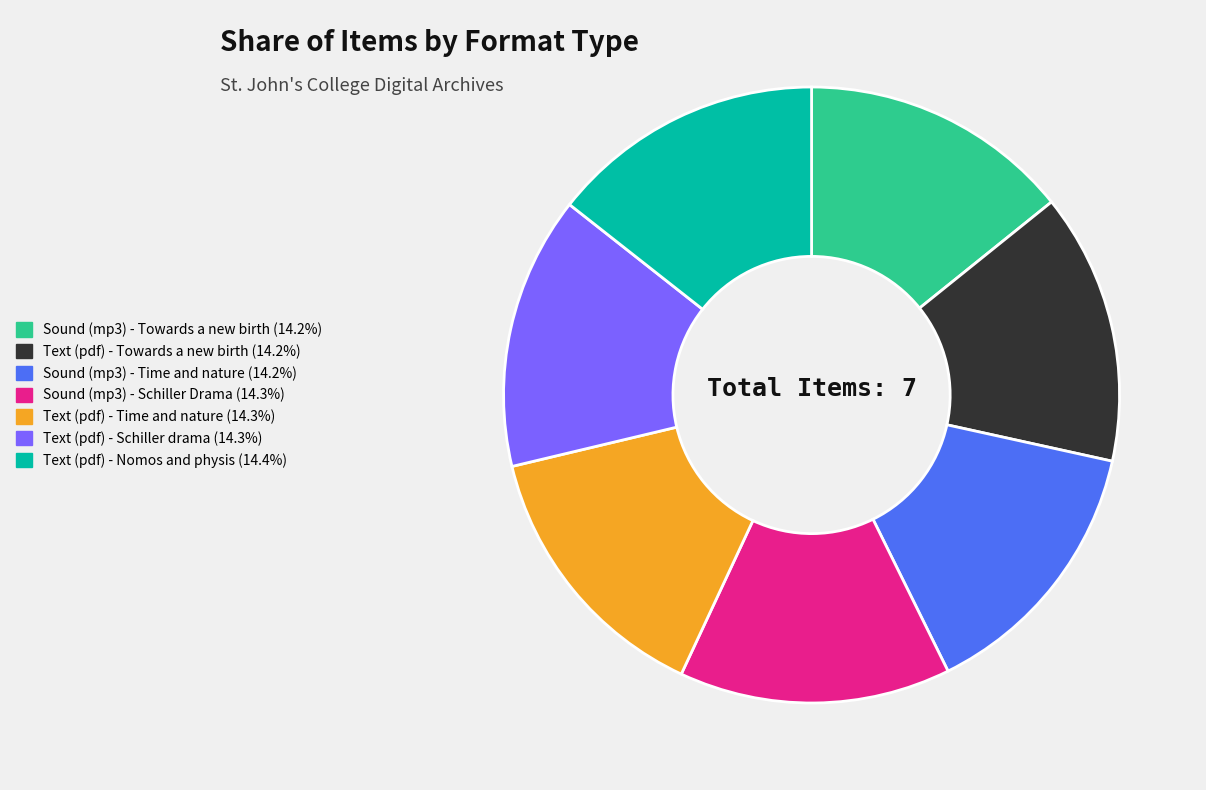

Is the sum of Sound (mp3) - Schiller Drama (14.3%) and Text (pdf) - Towards a new birth (14.2%) greater than half?

No